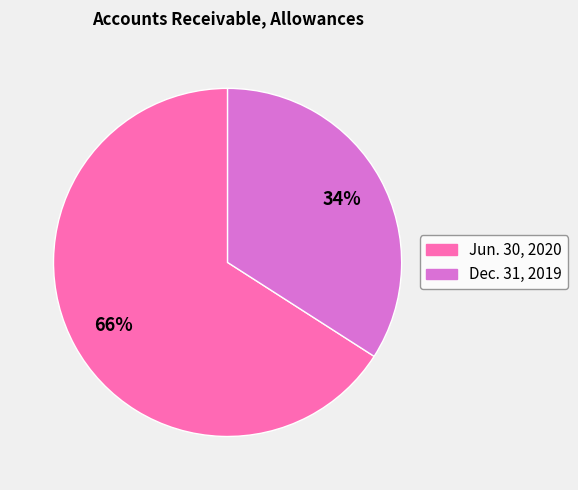

Between Dec. 31, 2019 and Jun. 30, 2020, which is larger?

Jun. 30, 2020